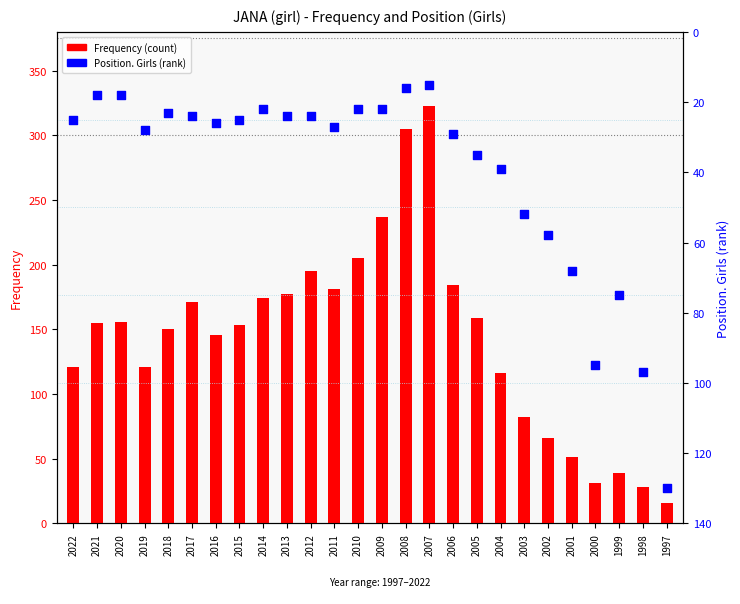

Is the value of Frequency (count) at 2013 greater than the value of Position. Girls at 2019?

Yes